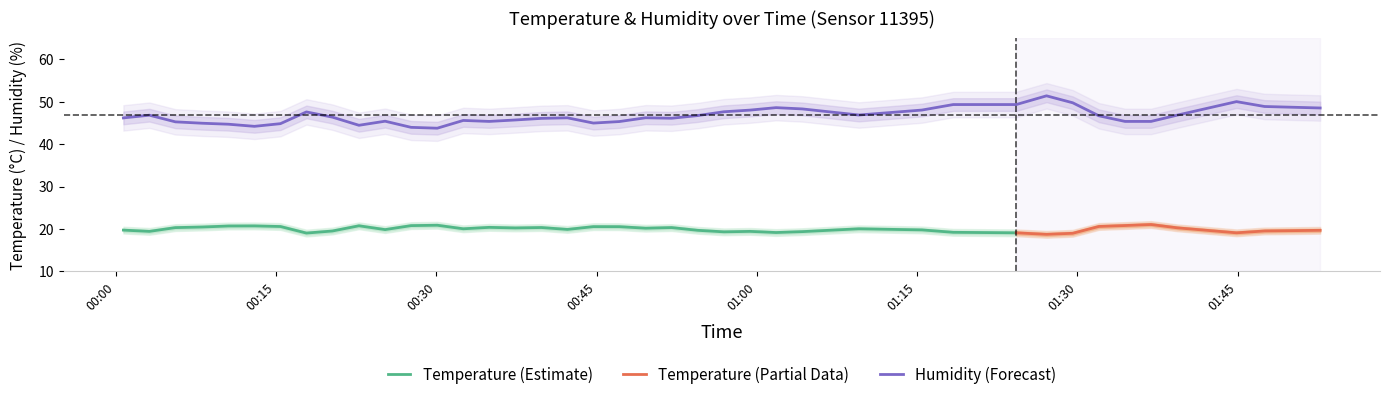

What is the difference between the values at 2023-05-24T00:52:01 and 2023-05-24T00:00:42?

0.1